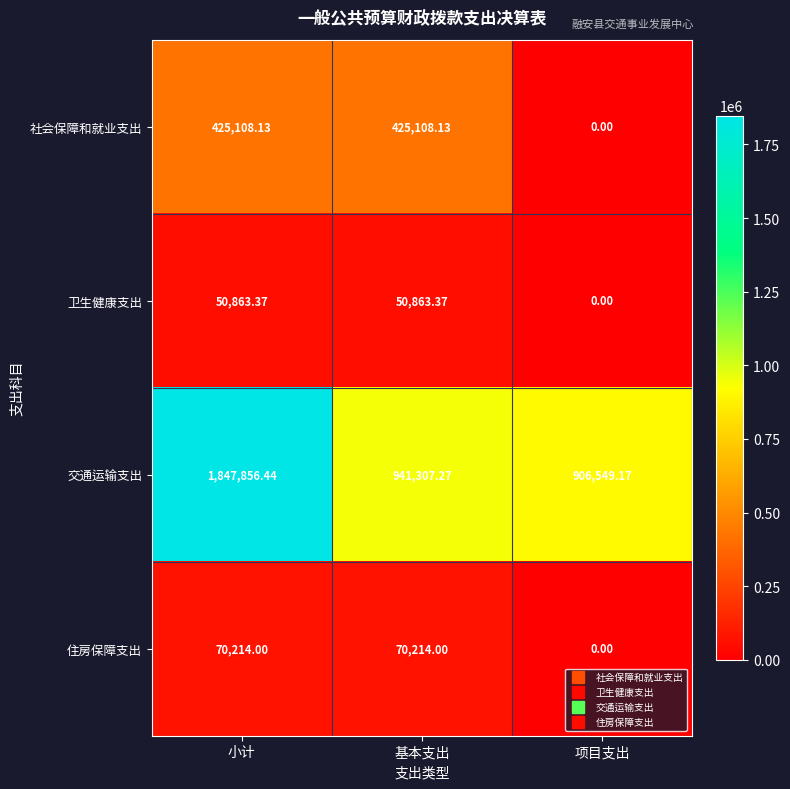

Rank the series at 基本支出 from lowest to highest value.

卫生健康支出, 住房保障支出, 社会保障和就业支出, 交通运输支出